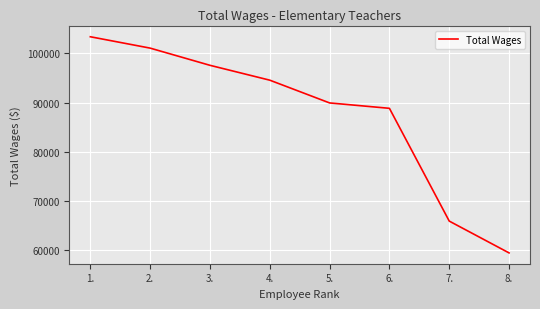

The value at 8. is 106824. True or false?

False